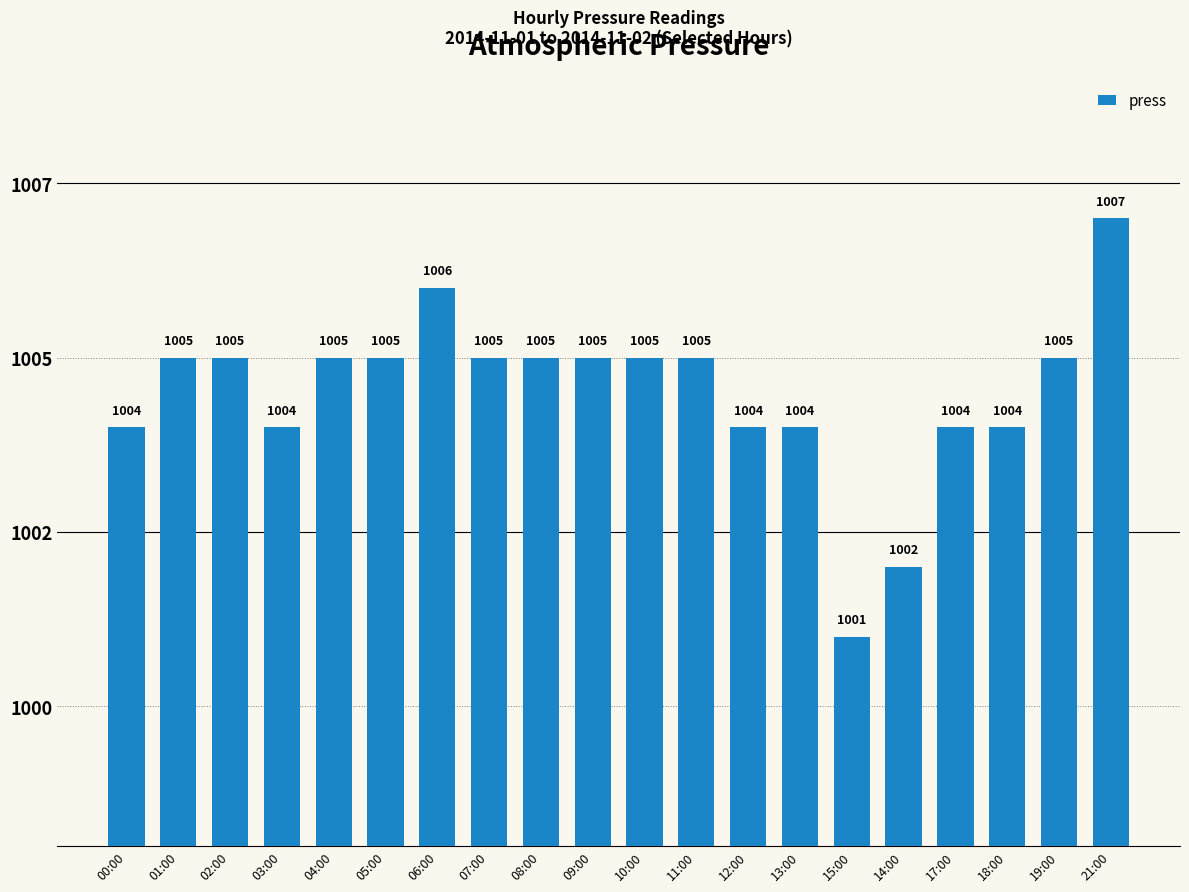

How many values exceed 1005?

2